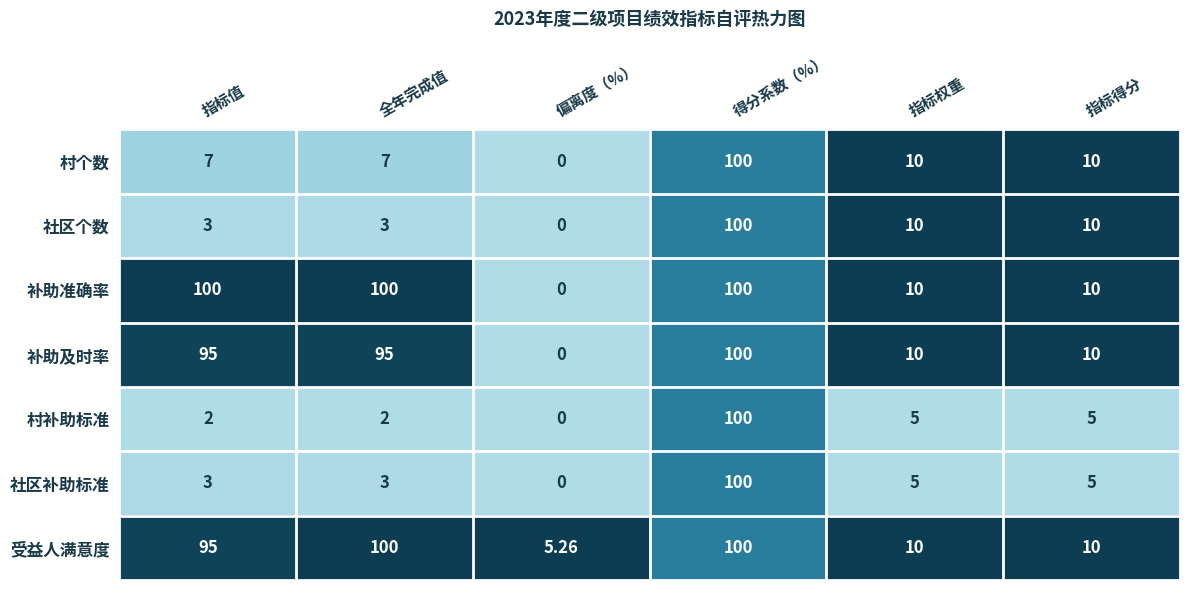

At which label does 补助及时率 reach its minimum?

偏离度（%）